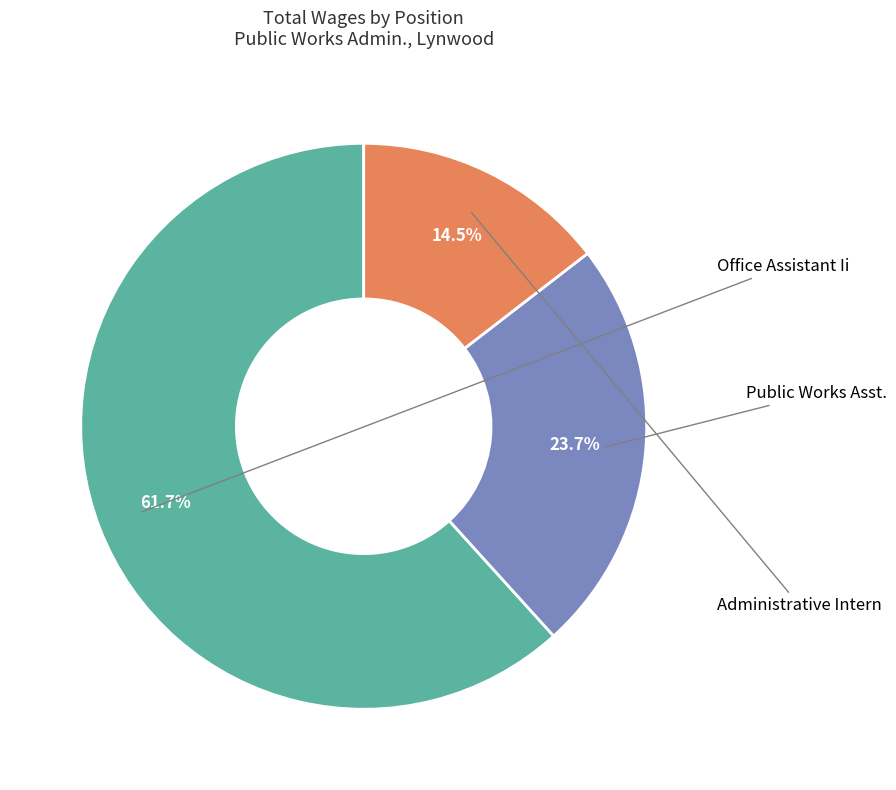

How many slices are in this pie chart?

3